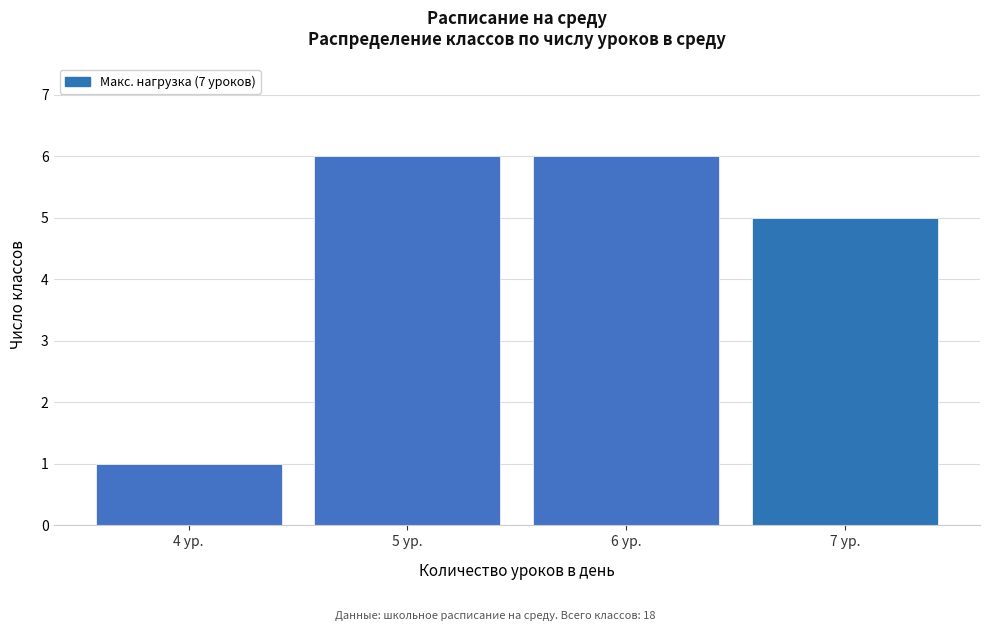

Reading left to right, transcribe all the data shown in this chart.

1	6	6	5